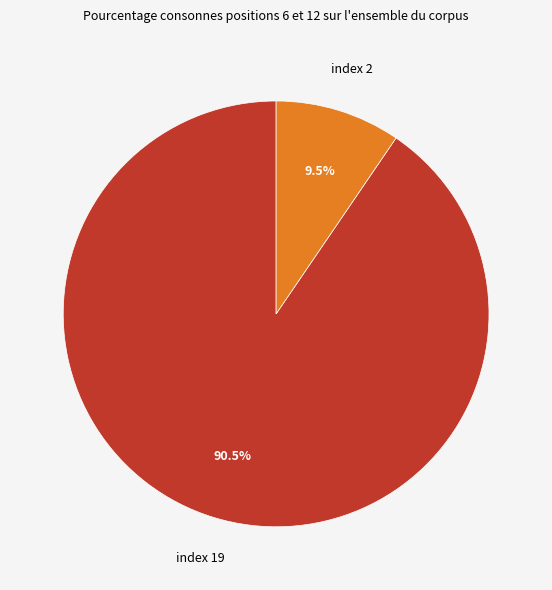

Which category accounts for the majority?

index 19